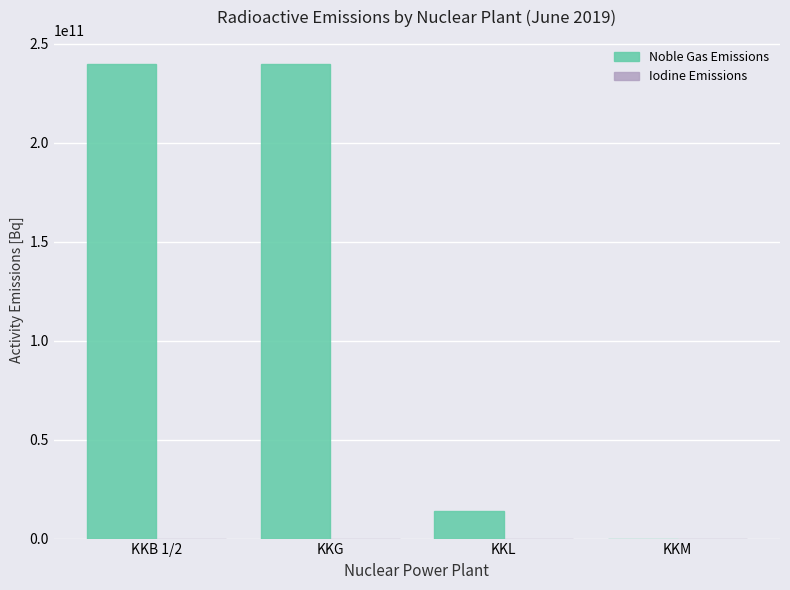

Are the bars horizontal?

No